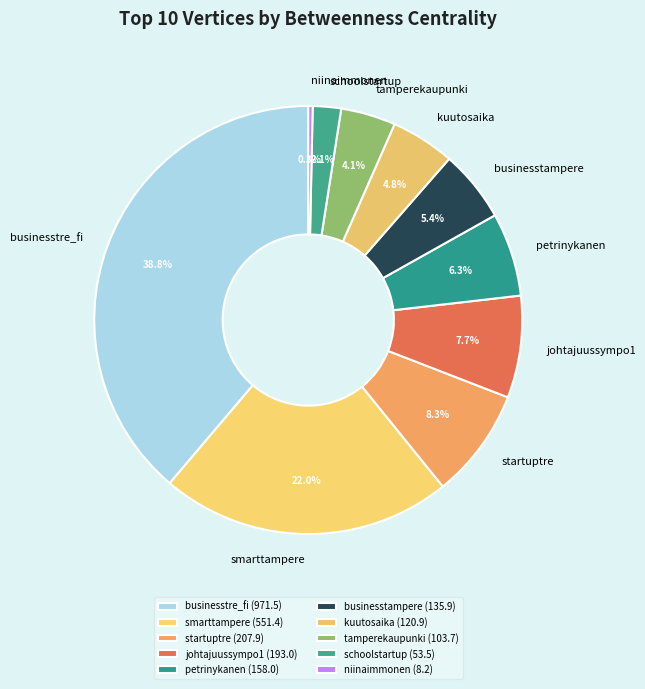

To the nearest percent, what is the average slice percentage?

10%